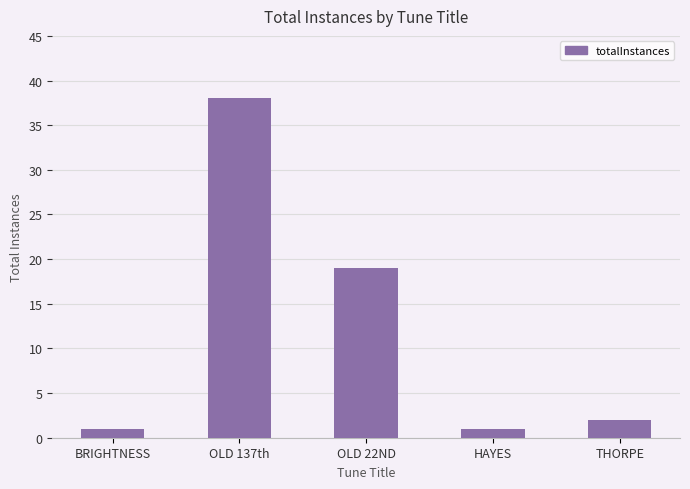

What is the value of the 1st bar from the left?

1